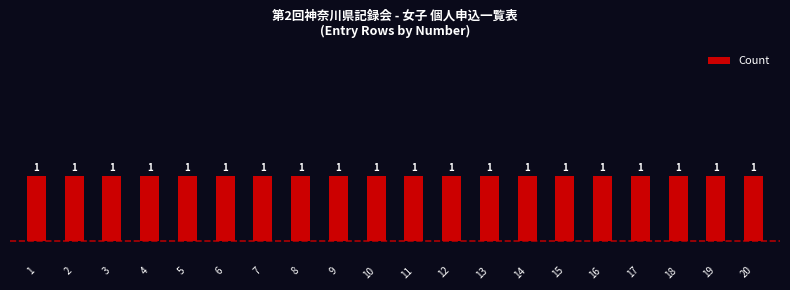

Is it true that the value at Row 10 is 3?

False